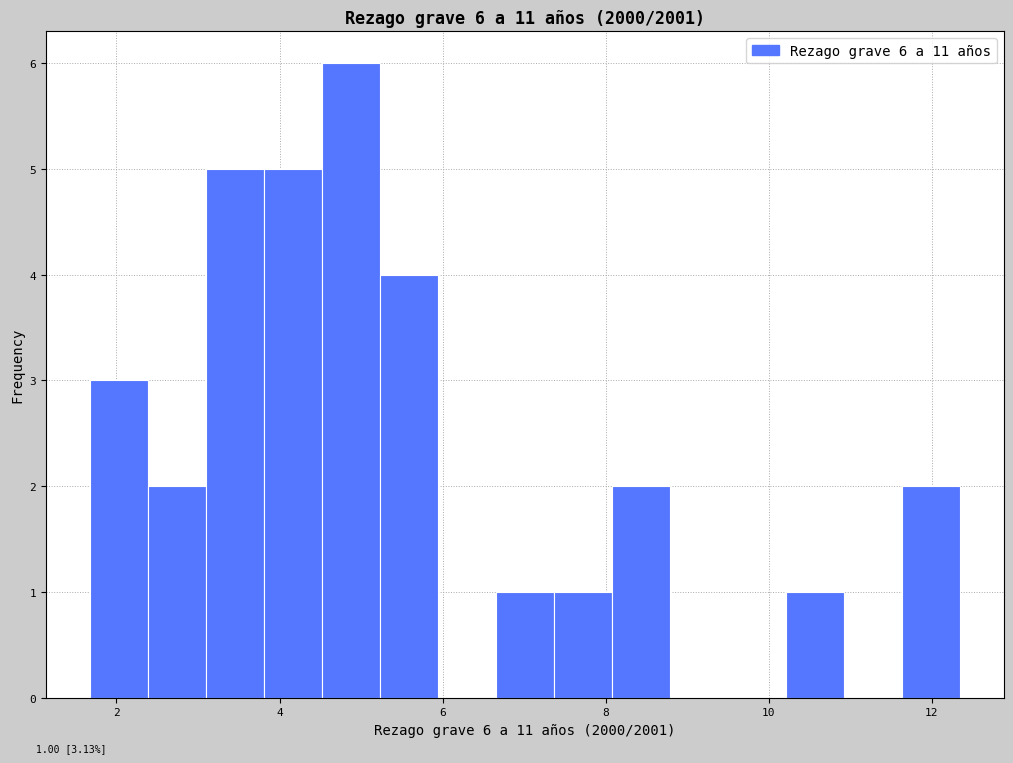

Around what value on the x-axis is the tallest bar? Give the approximate position of its centre, as read against the axis.

4.8